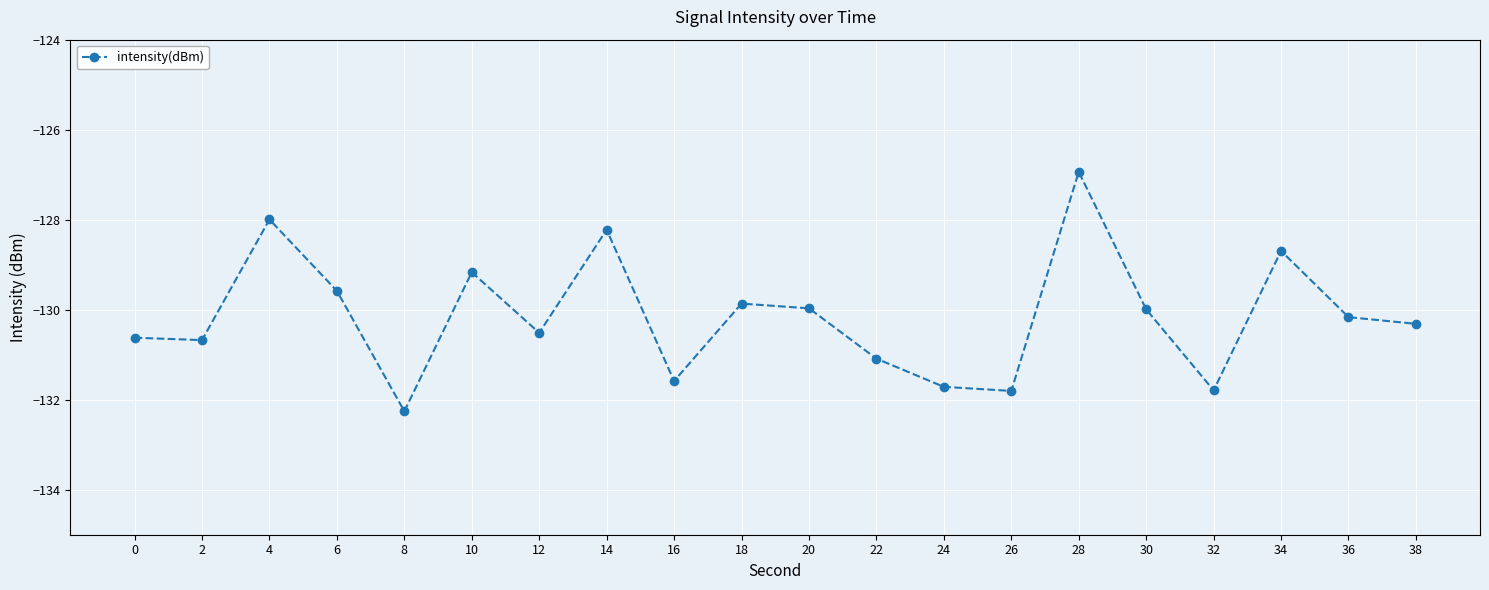

What is the difference between the maximum and second lowest values?

4.9